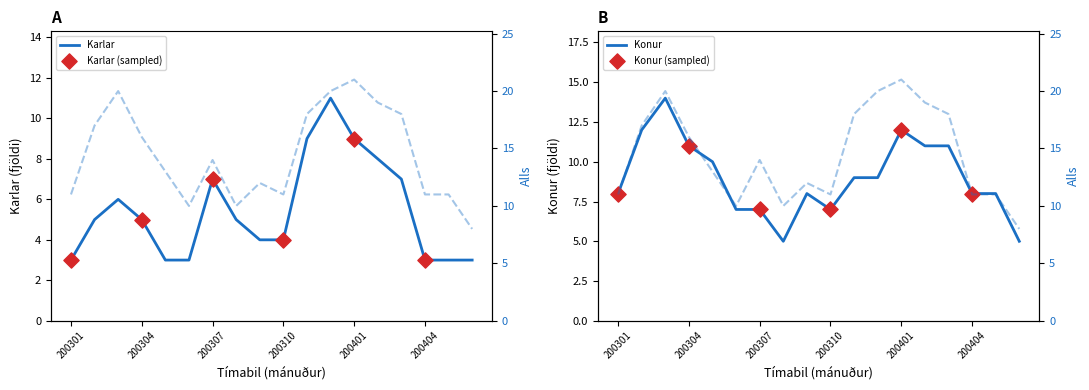

Which series has the largest total across all categories?

Alls